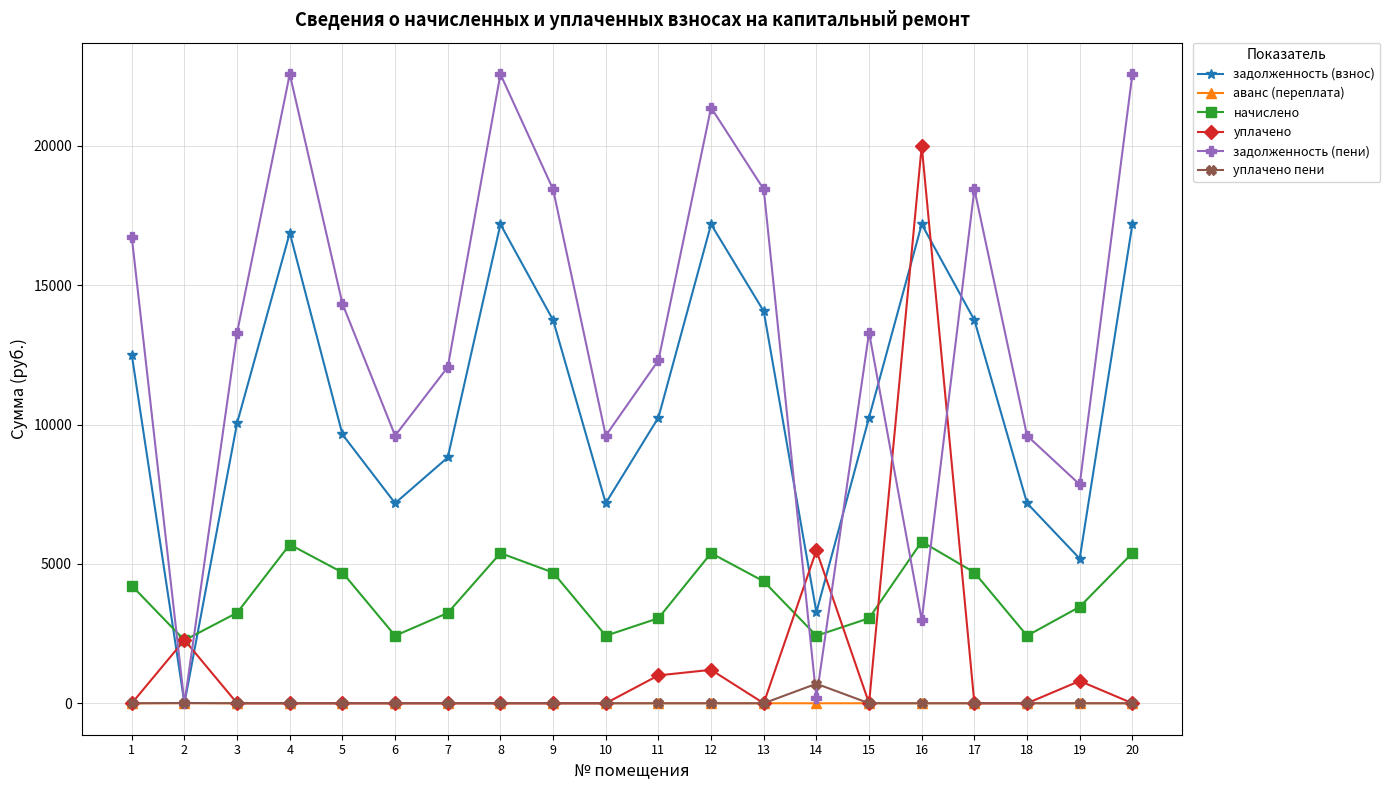

Is it true that уплачено equals 0.0 at 6?

True